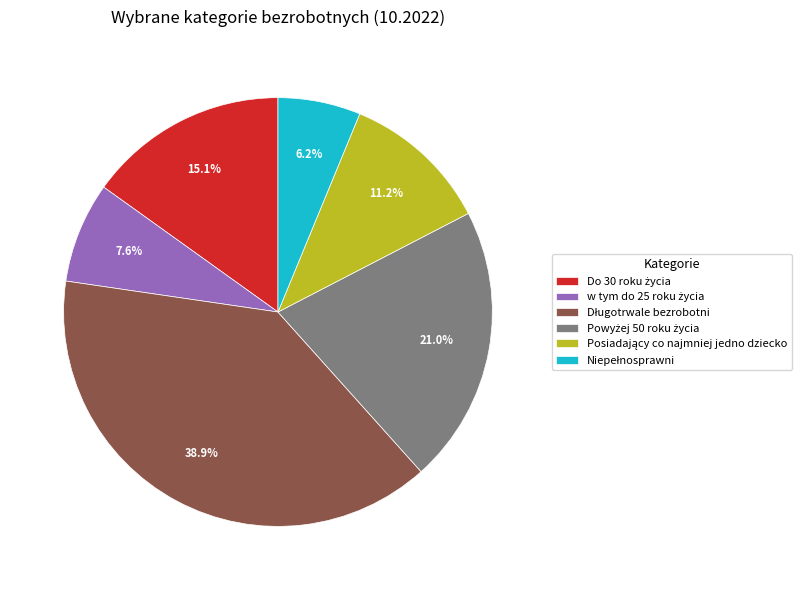

Is there any slice that represents more than half of the pie?

No